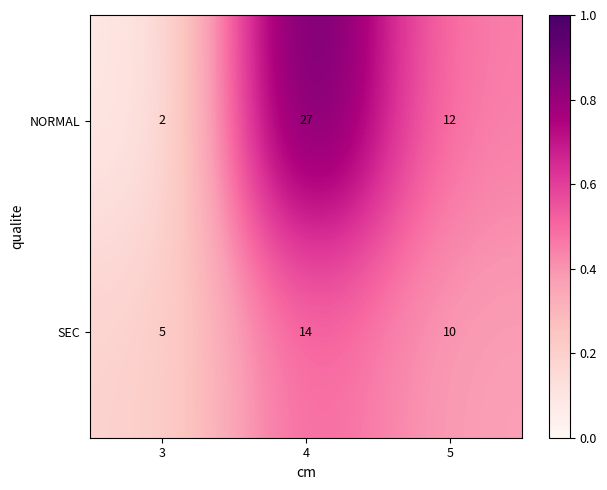

At which label does SEC reach its minimum?

3